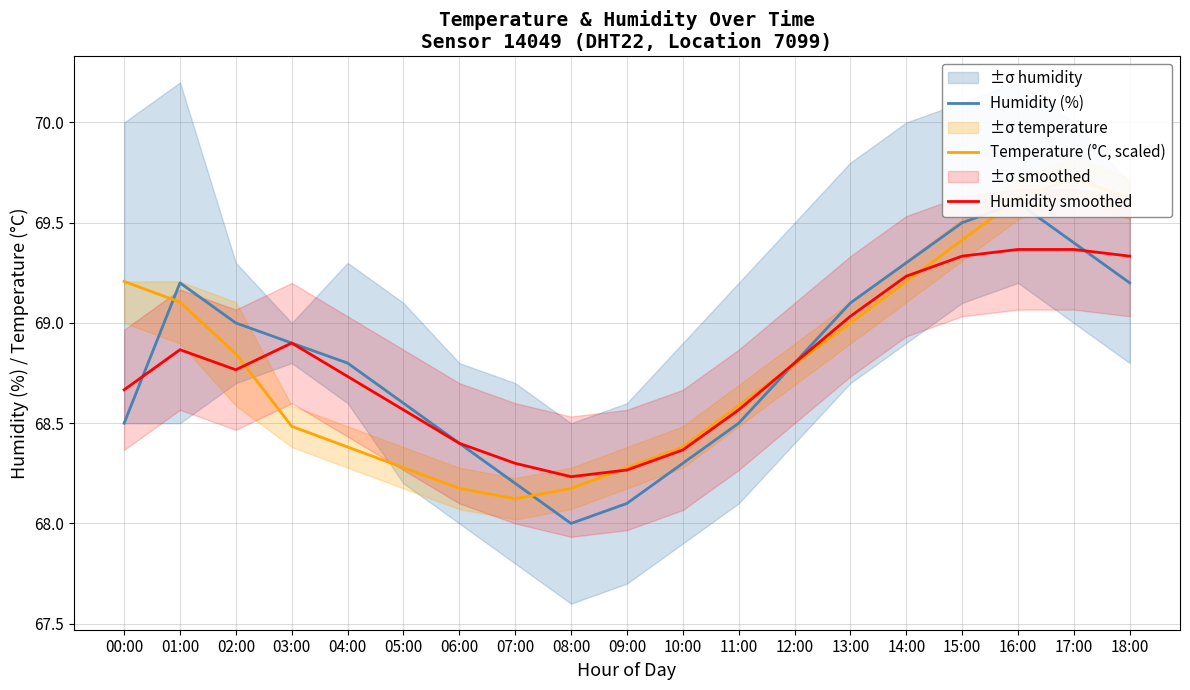

Which series has the largest range (max minus min)?

Humidity (%)